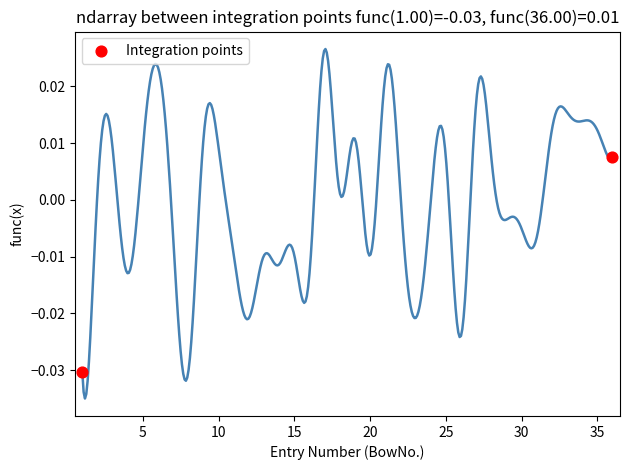

What is the range of X values (max minus min)?

35.0